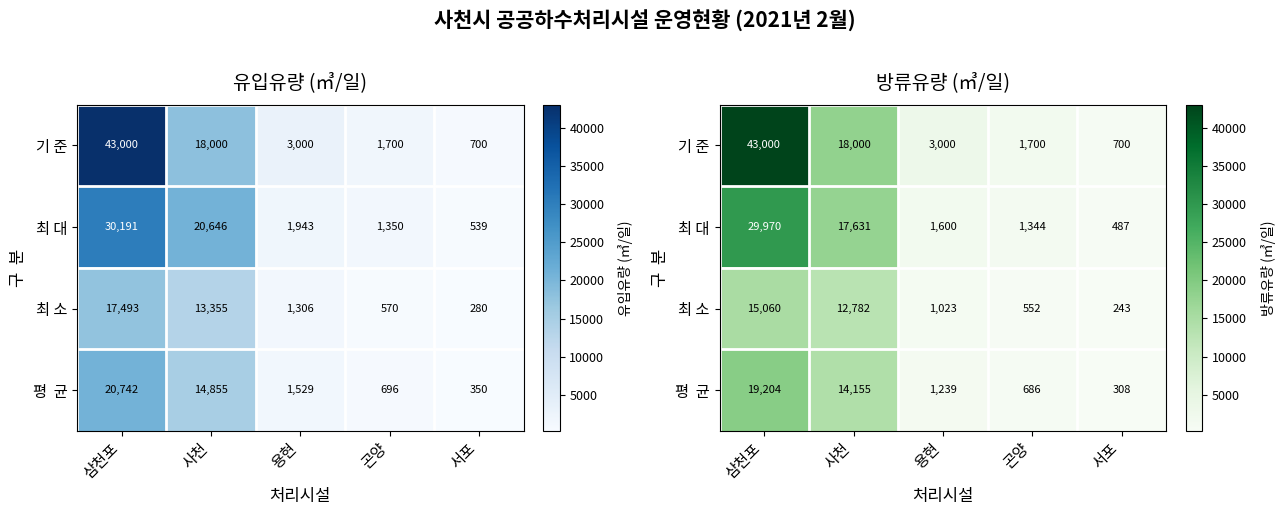

Rank the series at 용현 from highest to lowest value.

기 준, 최 대, 평 균, 최 소